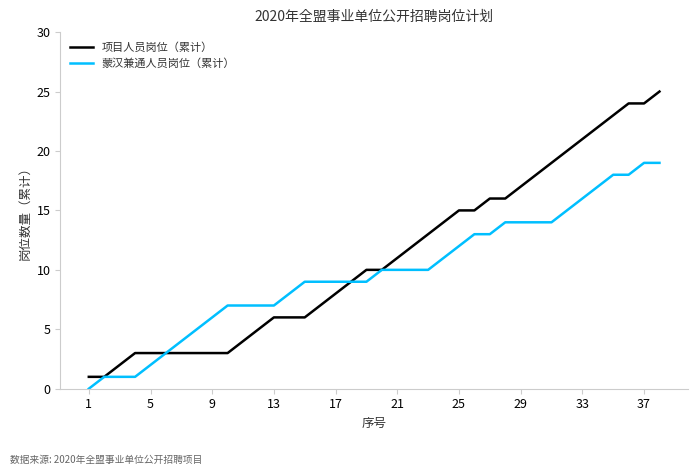

What is the highest value of the 项目人员岗位（累计） series?

25